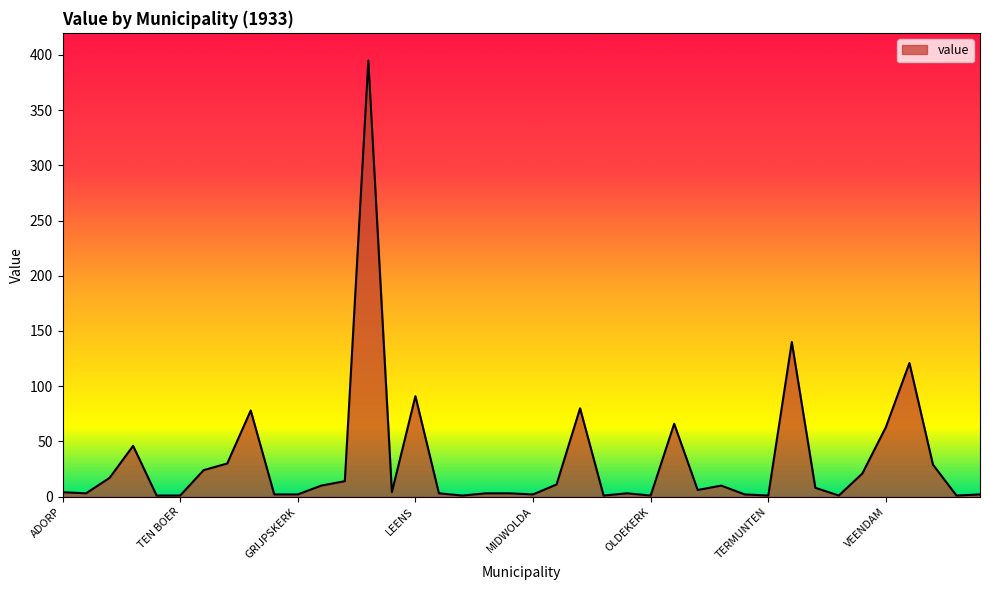

At which category does the data reach its first local peak?

BEDUM